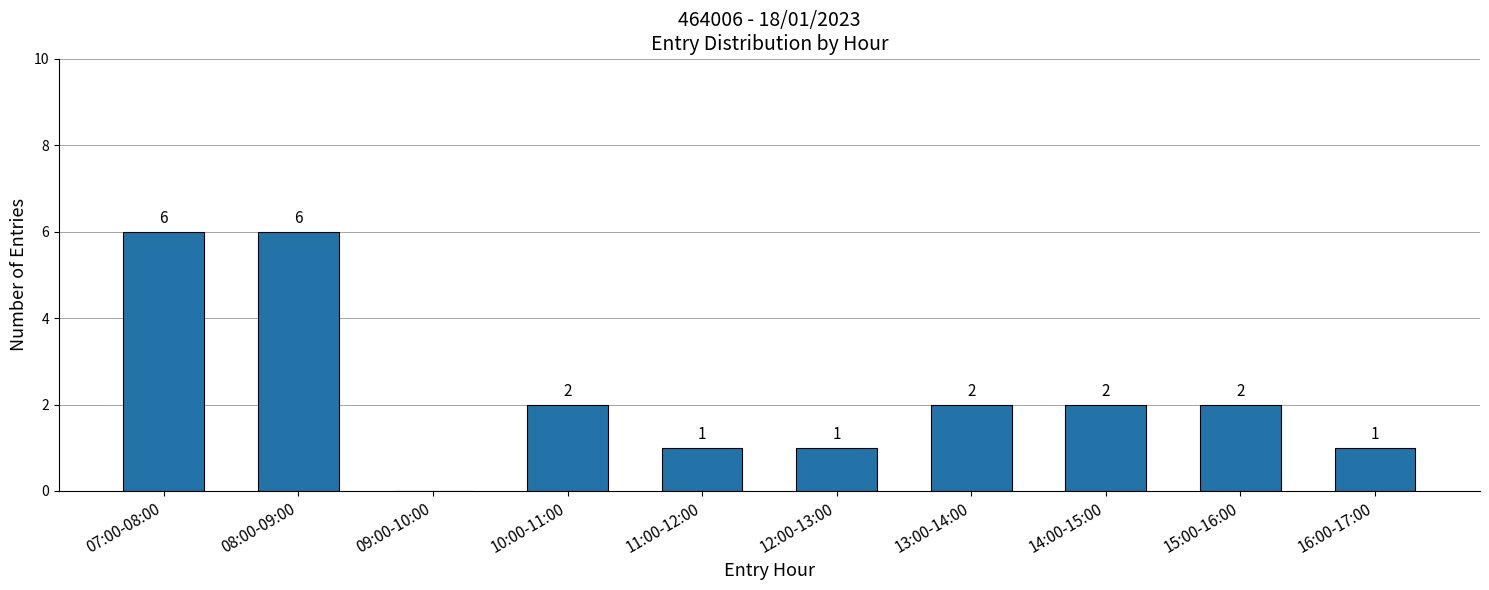

What is the sum of the values at 08:00-09:00 and 14:00-15:00?

8